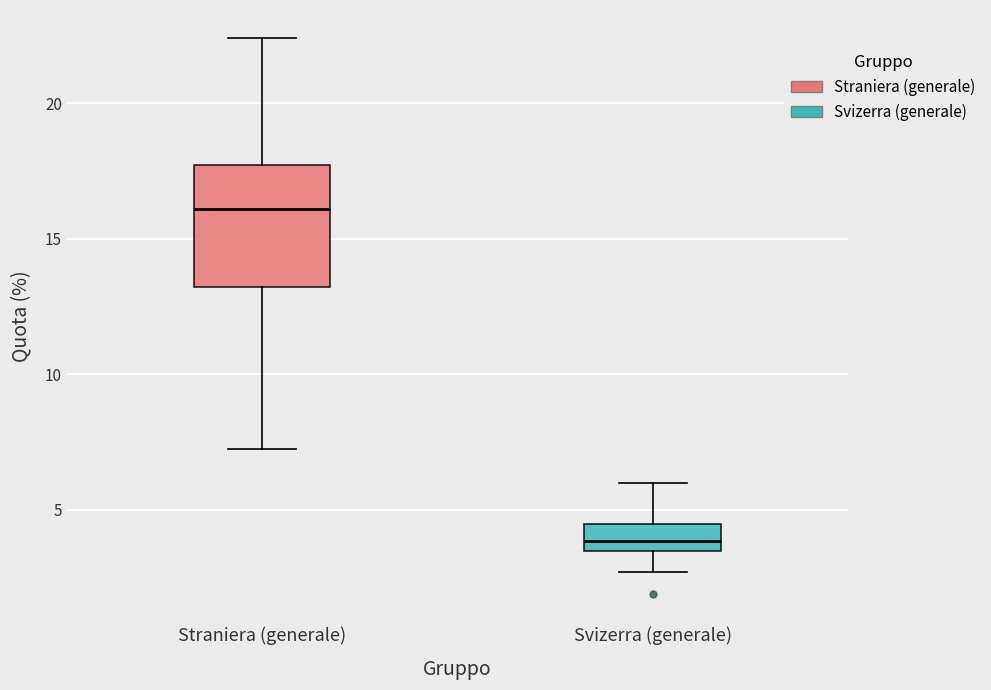

Which box's median line is the highest?

Straniera (generale)